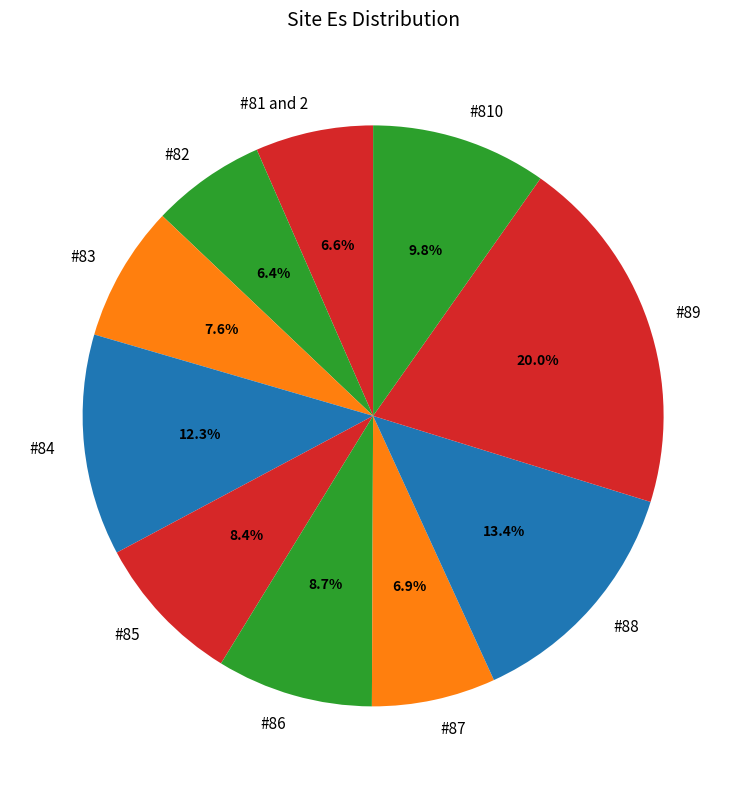

What percentage is the #87 slice, to the nearest percent?

7%